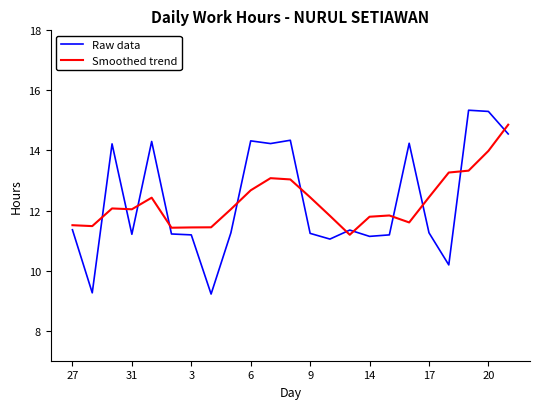

Which series ends up on top after the final intersection of Raw data and Smoothed trend?

Smoothed trend